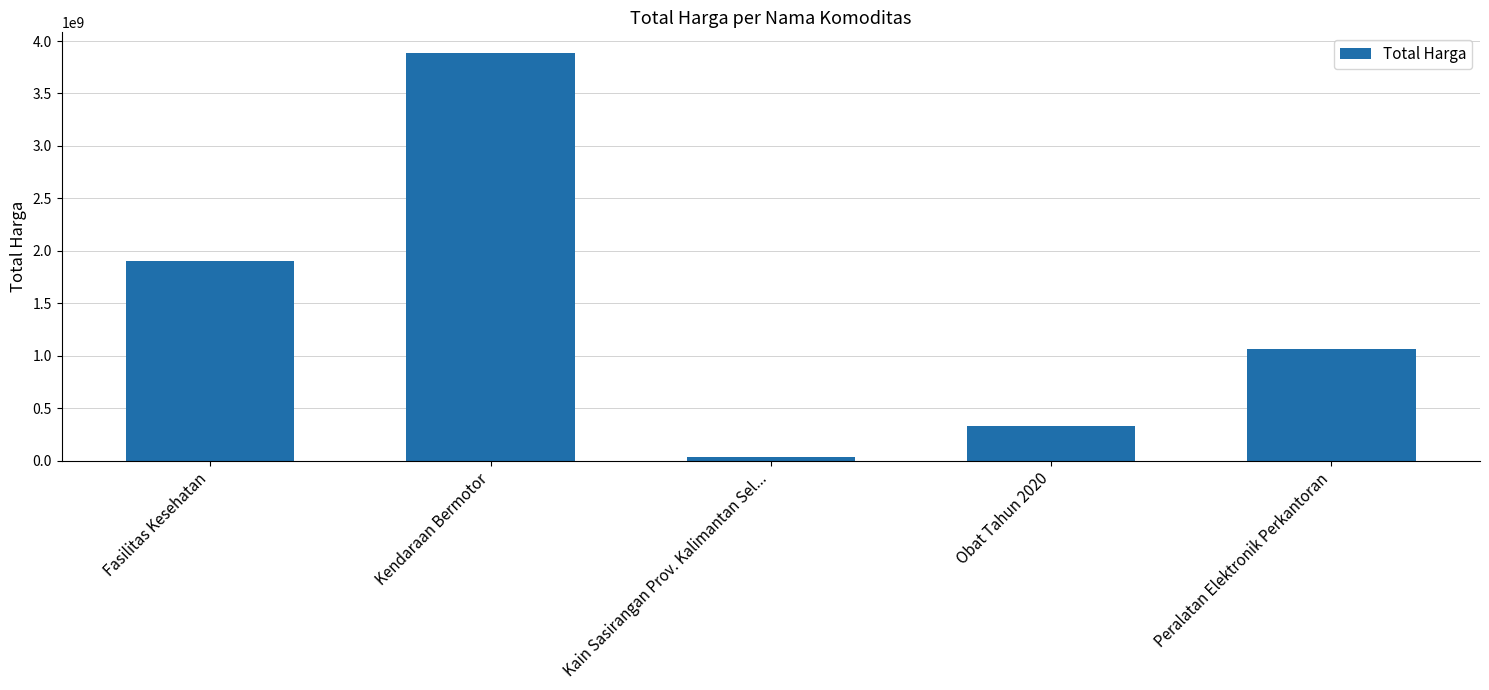

What is the difference between the values at Obat Tahun 2020 and Kain Sasirangan Prov. Kalimantan Sel...?

290040570